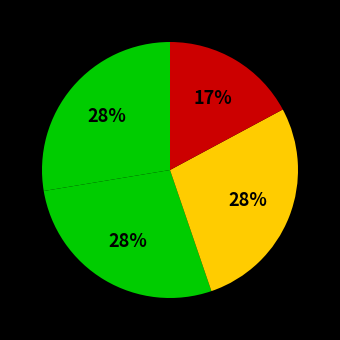

How many slices are in this pie chart?

4